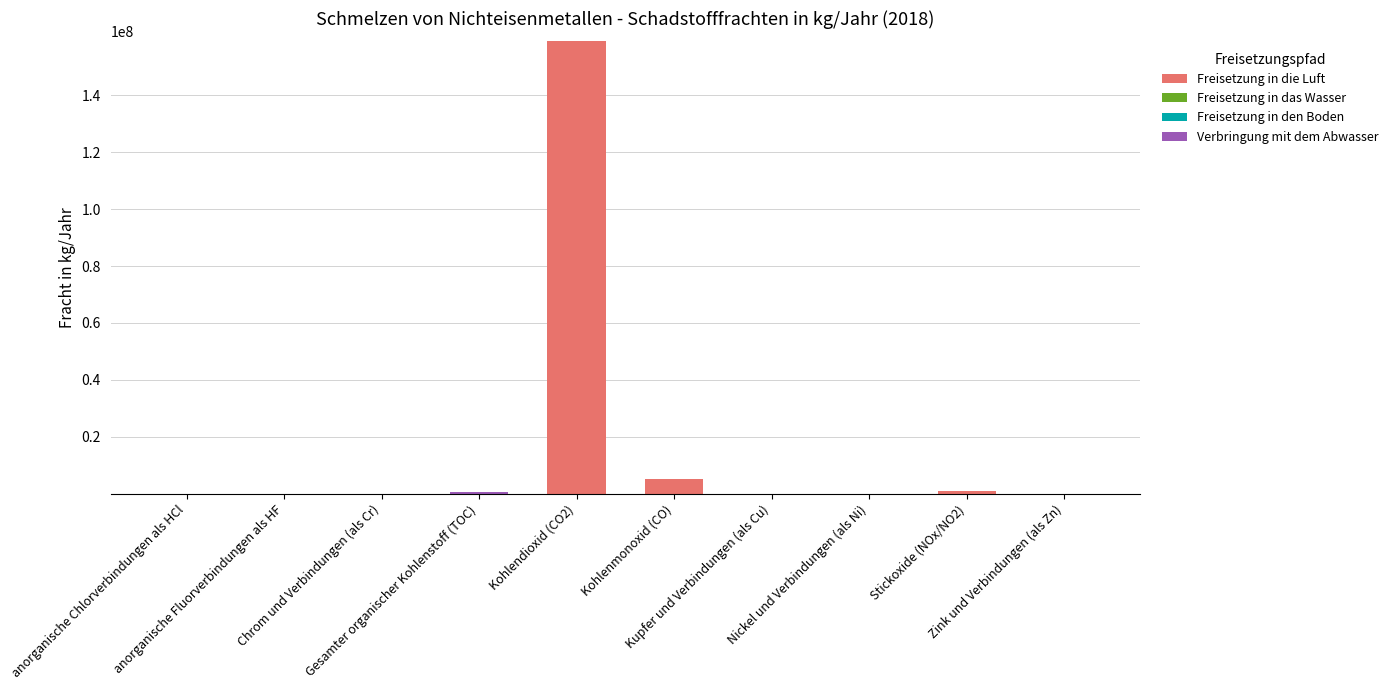

What is the label of the 4th bar from the right?

Kupfer und Verbindungen (als Cu)